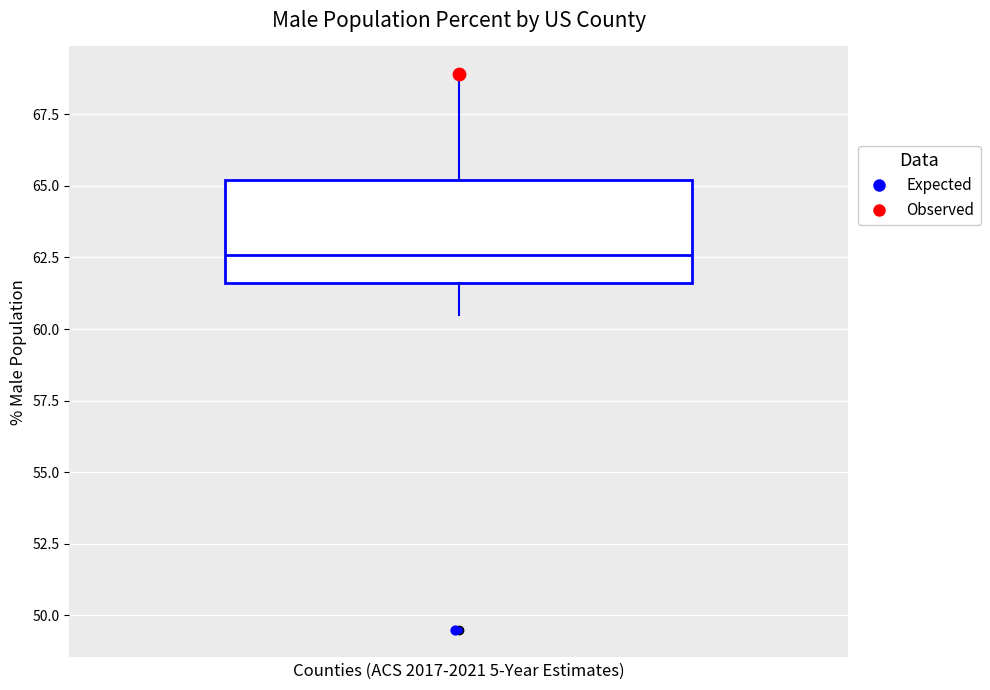

Read this box plot against the y-axis: the position of the median line, the range covered by the box, and the ends of both whiskers. The values are not printed on the chart, so give them approximately, as read against the axis.

median 62.5, box 61.5 to 65.0, whiskers 60.5 to 69.0